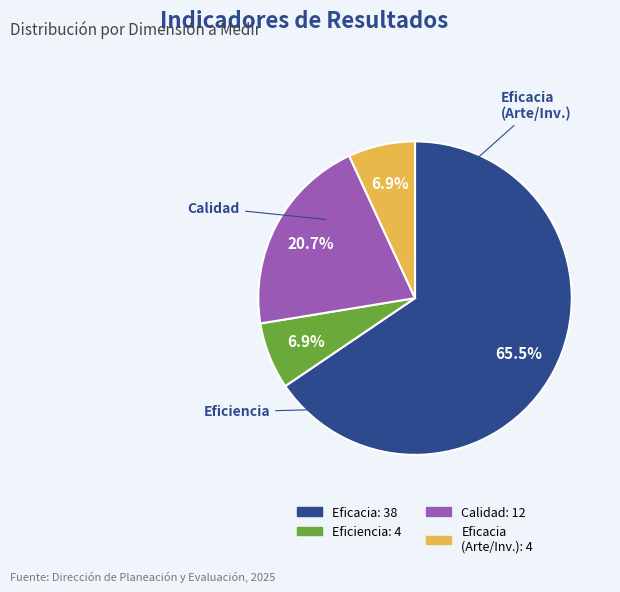

Is there any slice that represents more than half of the pie?

Yes